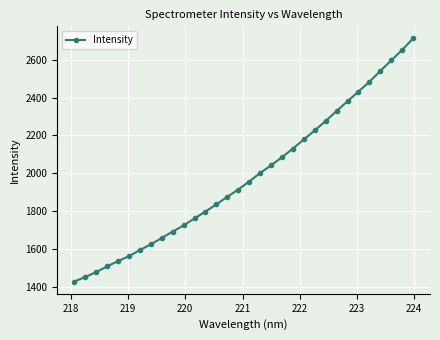

What is the minimum value shown in the chart?

1426.9